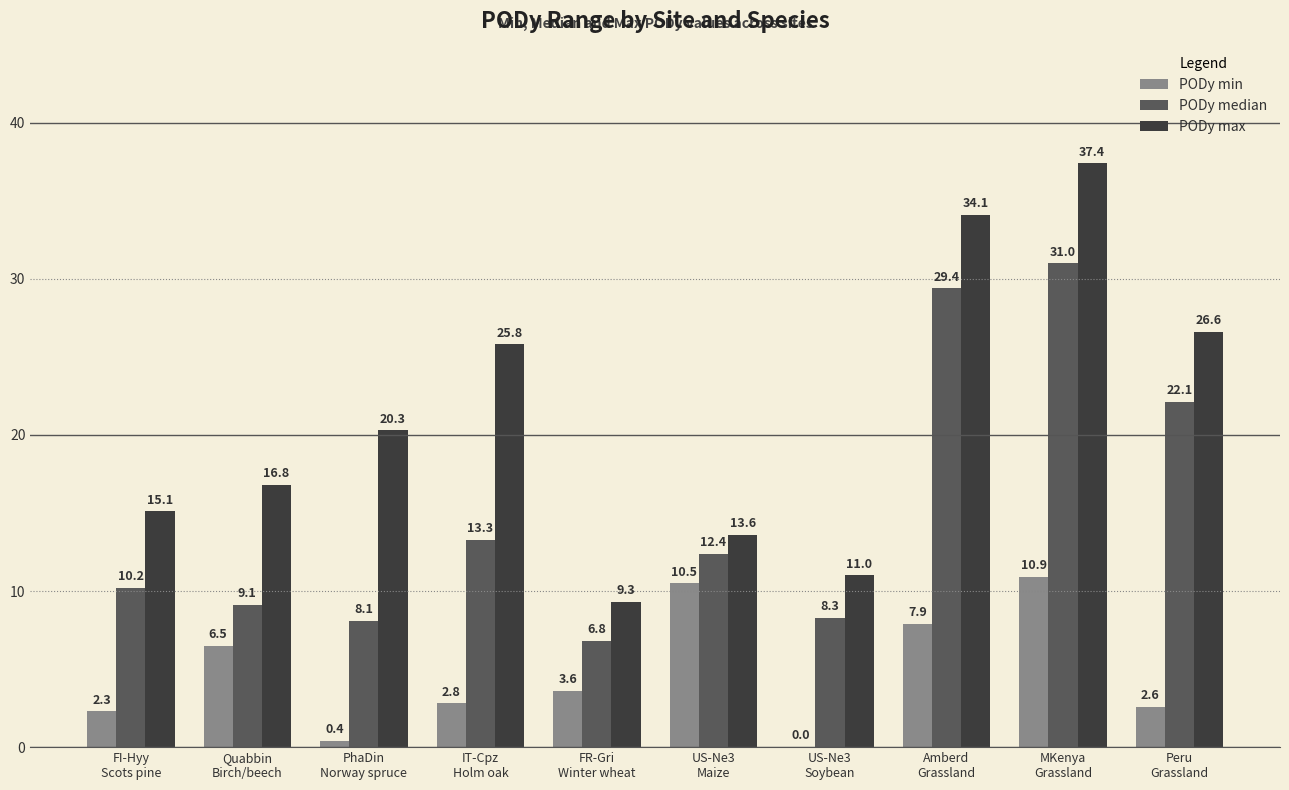

Are the bars horizontal?

No